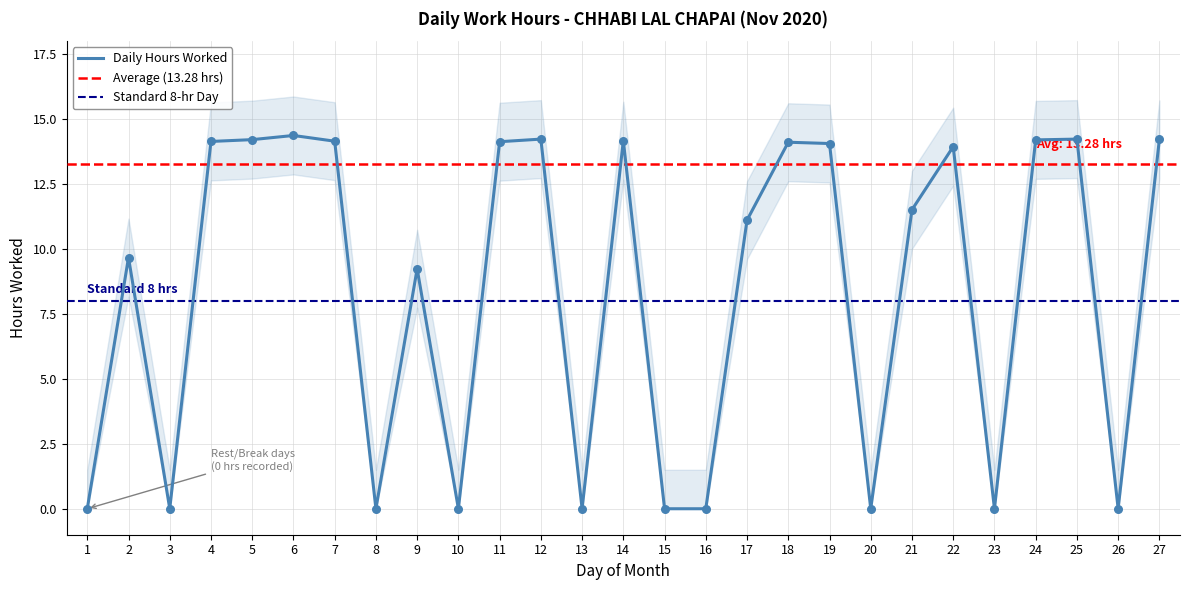

What is the change in value from 2 to 18?

+4.4